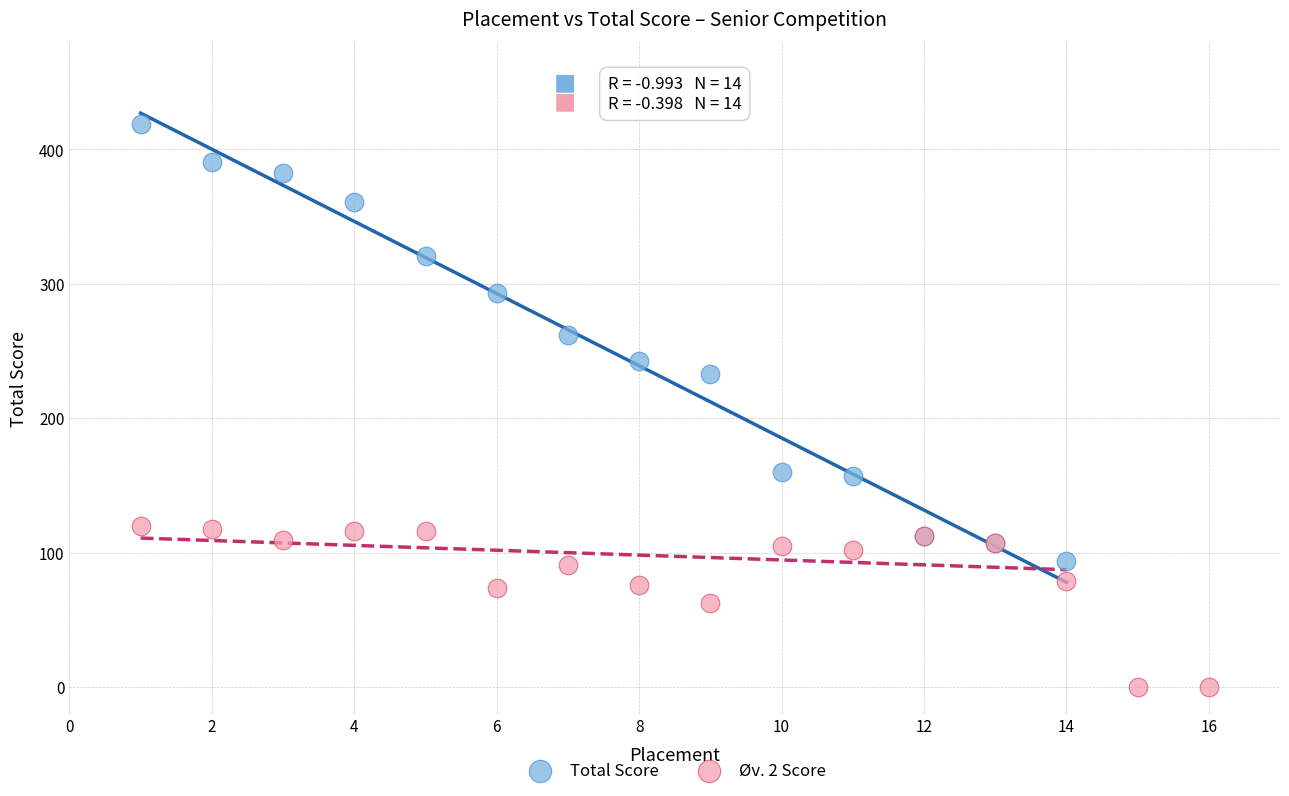

What are all the series names shown in the legend?

Total Score, Øv. 2 Score